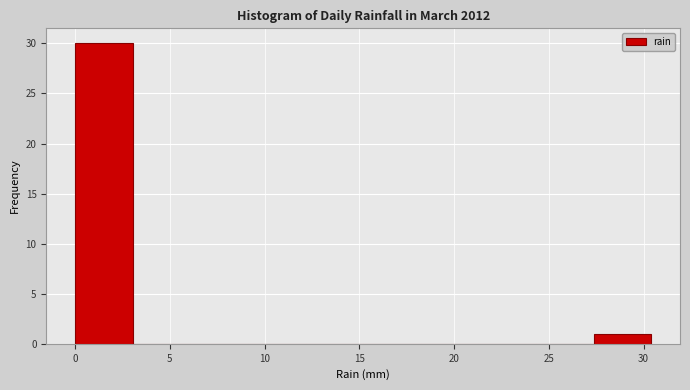

Reading left to right, list every bar in this chart as the range it spans on the x-axis followed by its height. Neither the bar edges nor the heights are printed on the chart, so give them approximately, as read against the axes.

0.0 to 3.0: 30
3.0 to 6.0: 0
6.0 to 9.0: 0
9.0 to 12.0: 0
12.0 to 15.0: 0
15.0 to 18.0: 0
18.0 to 21.5: 0
21.5 to 24.5: 0
24.5 to 27.5: 0
27.5 to 30.5: 1